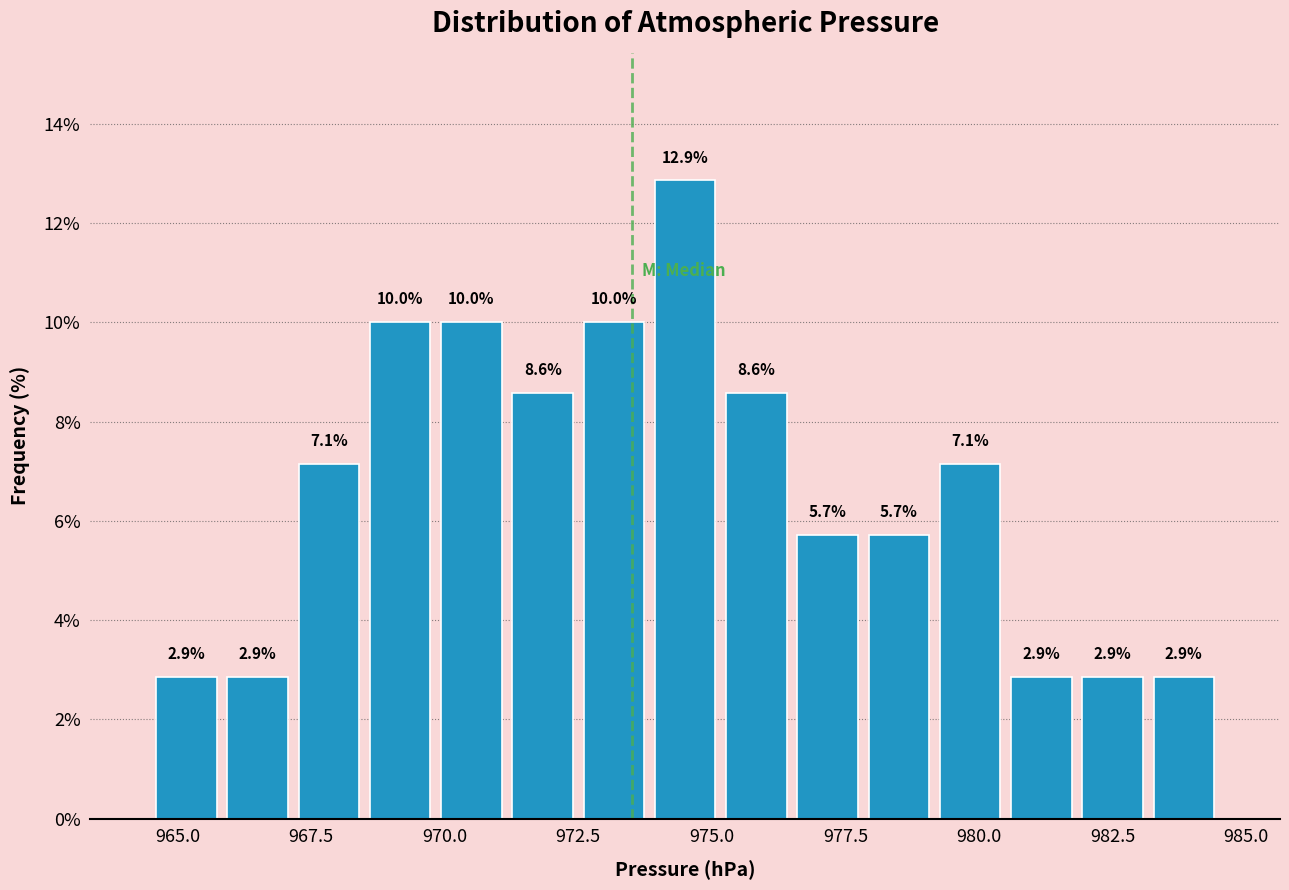

Read against the x-axis, roughly where is the centre of the tallest bar?

974.5